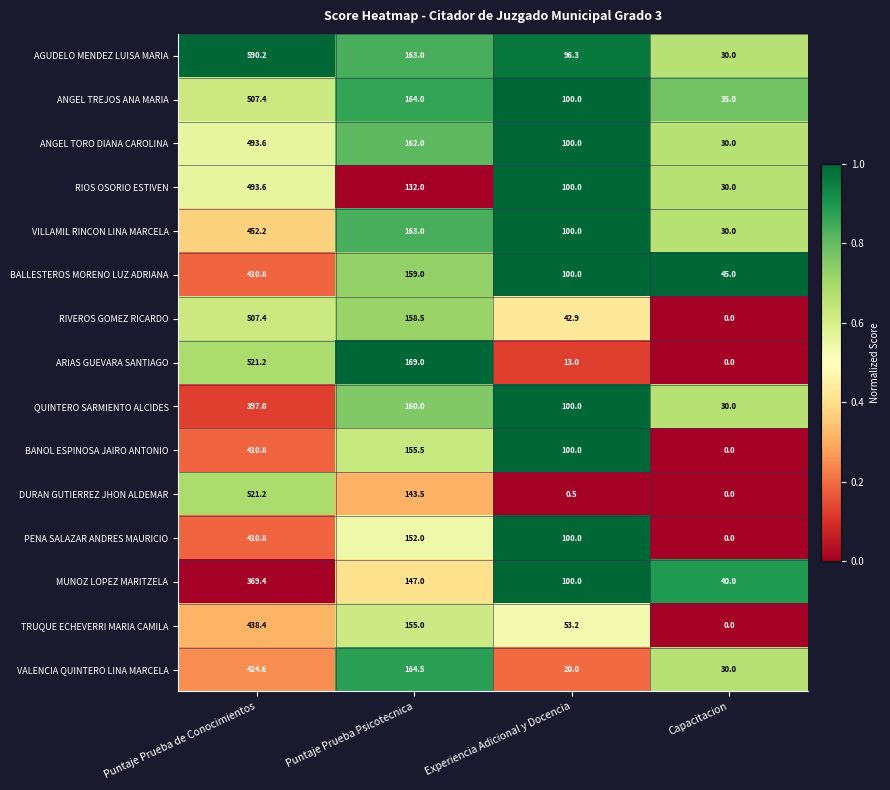

Count the number of data series in this chart.

15